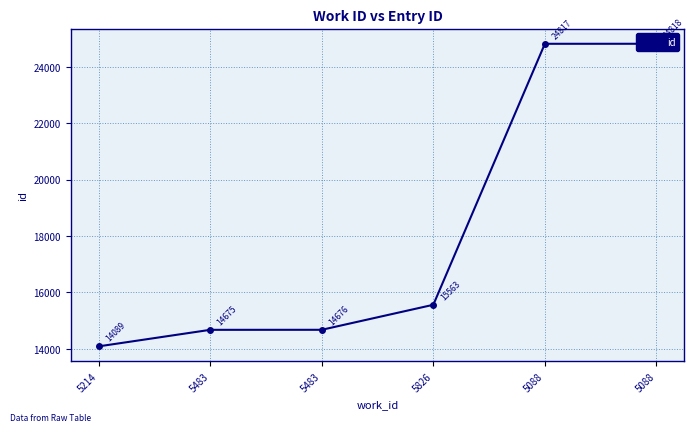

True or false: the data shows 14676 at 5483.

True